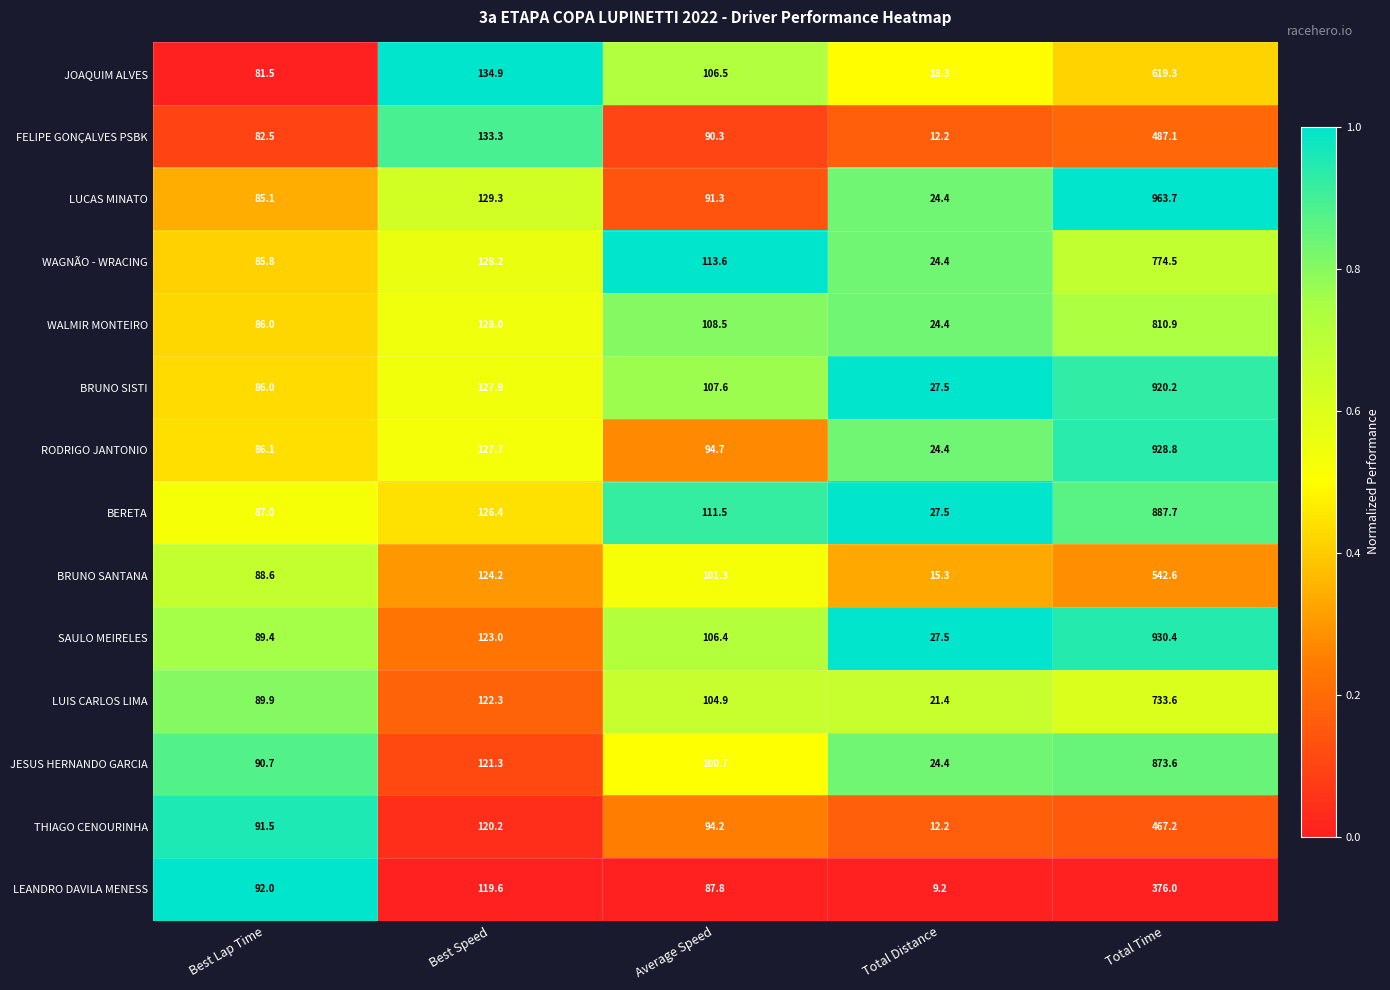

The value of LEANDRO DAVILA MENESS at Best Speed is 58.1. True or false?

False